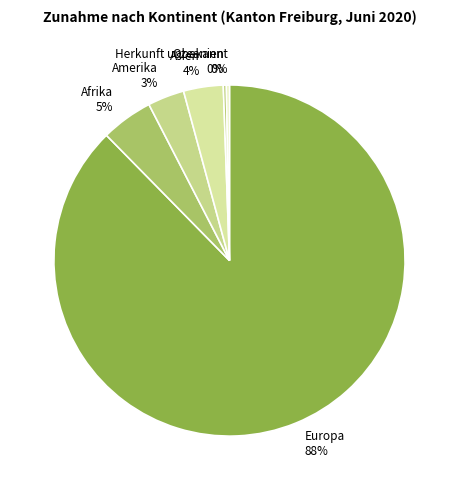

Do Amerika and Herkunft unbekannt together represent more than half of the pie?

No